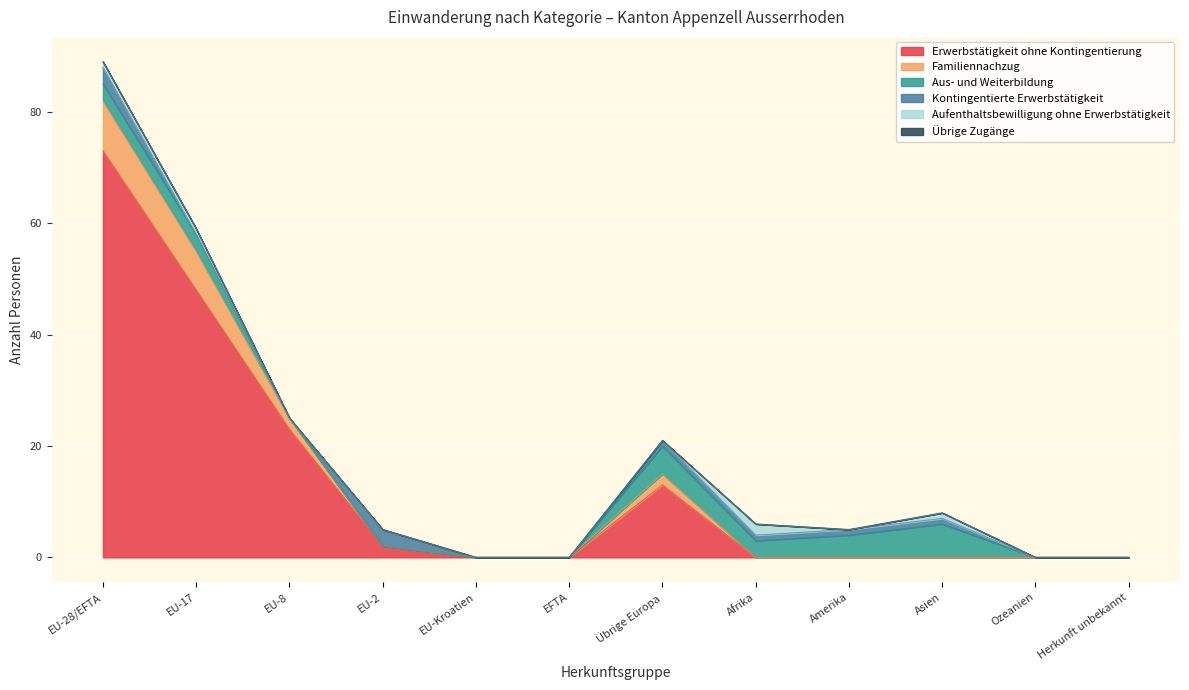

Which series has the widest spread of values?

Erwerbstätigkeit ohne Kontingentierung